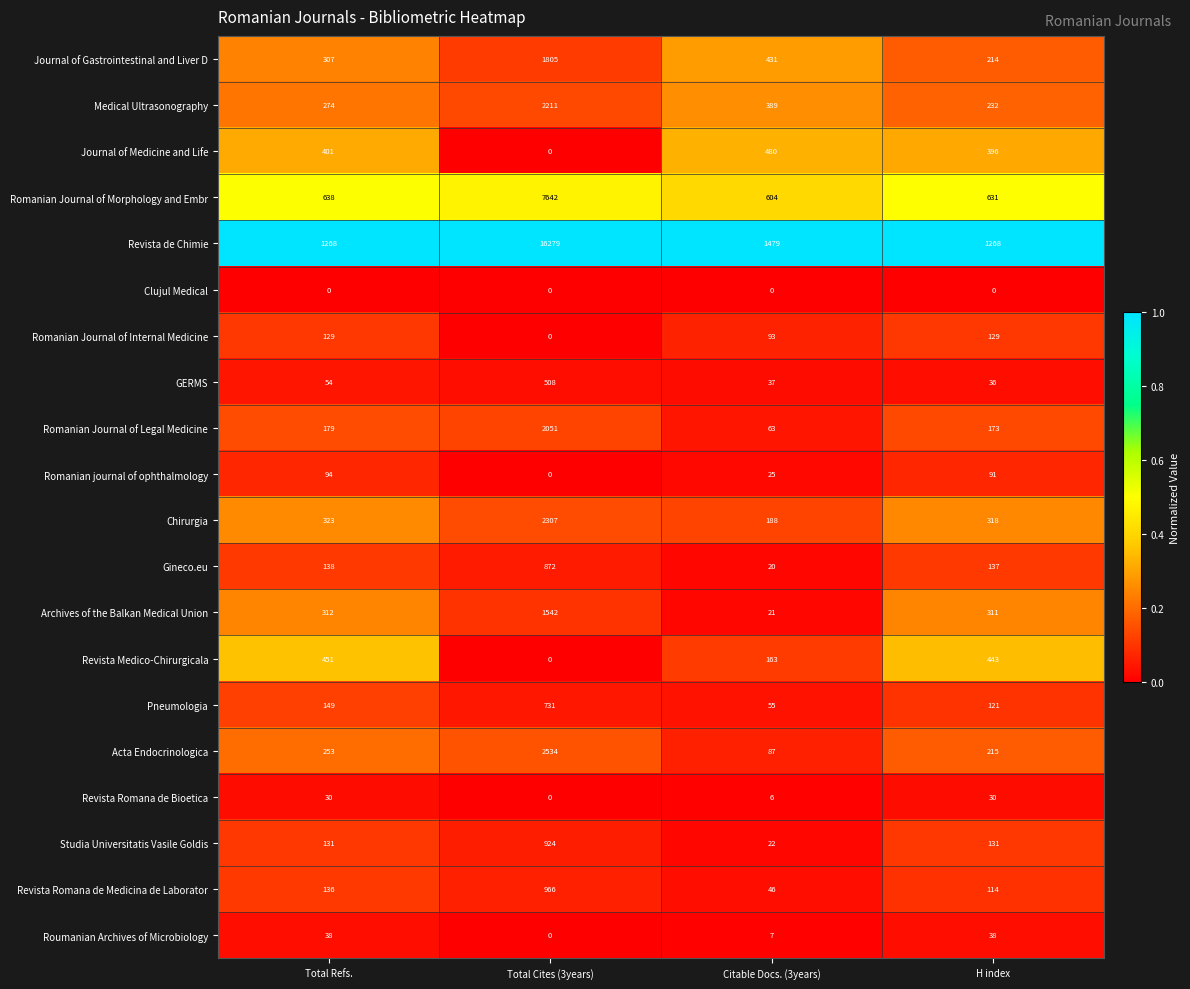

What is the minimum value for Pneumologia?

55